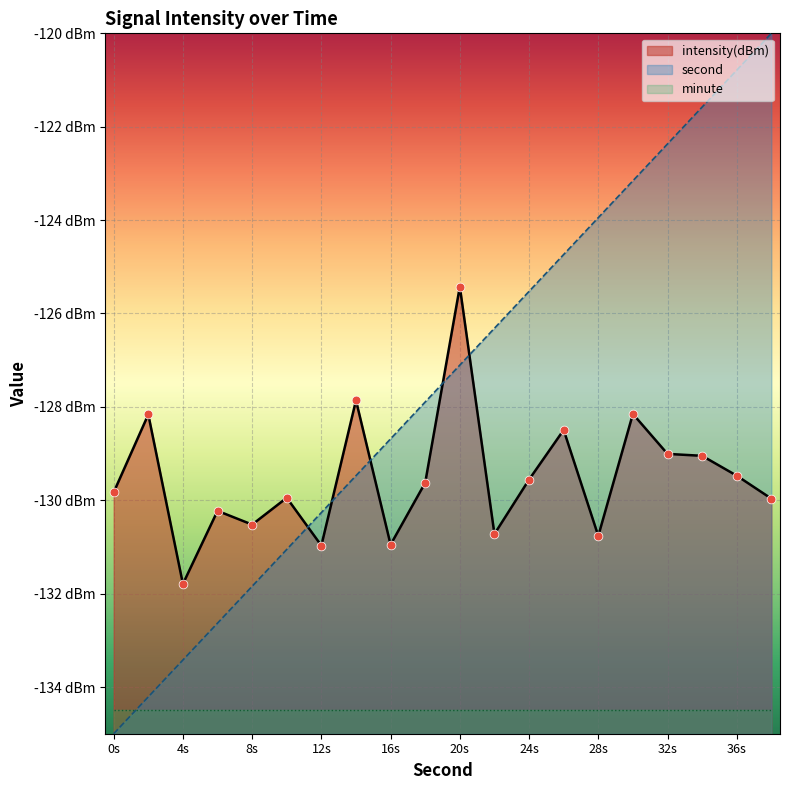

Is the value of second at 28s greater than the value of intensity at 32s?

Yes